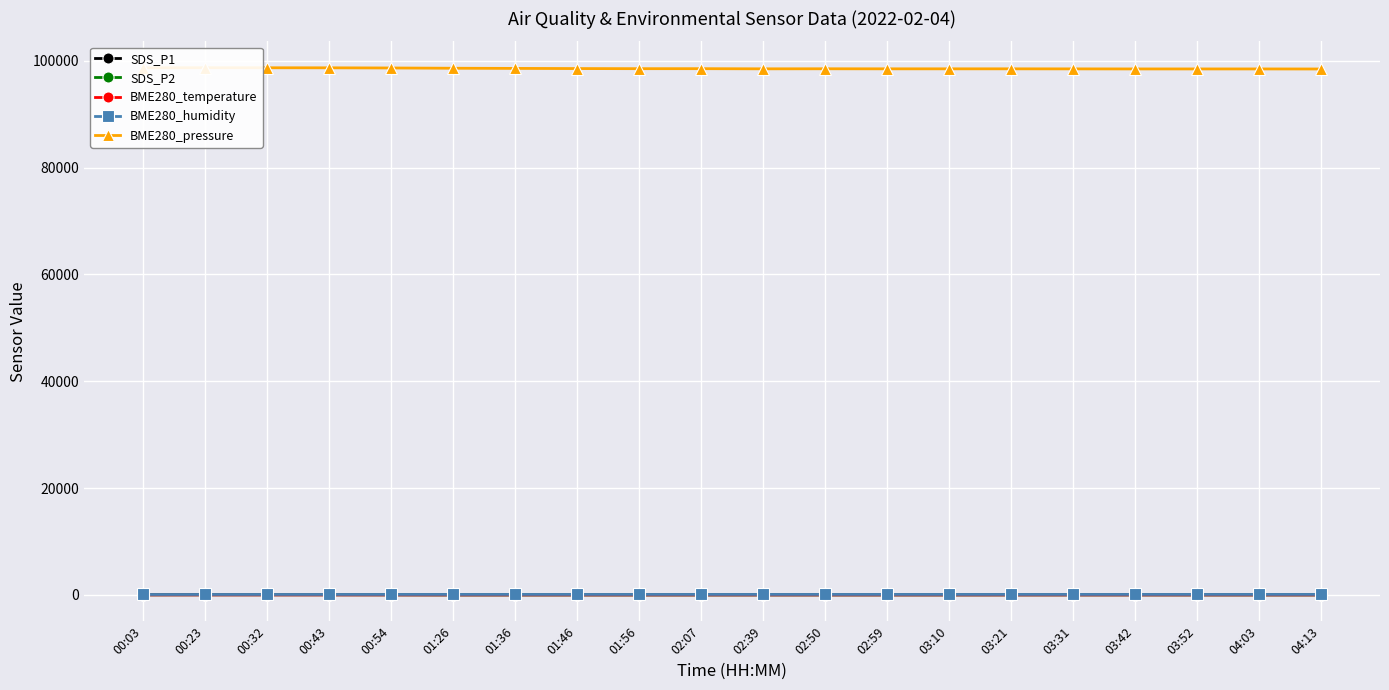

At which label does BME280_humidity first exceed 80?

01:26